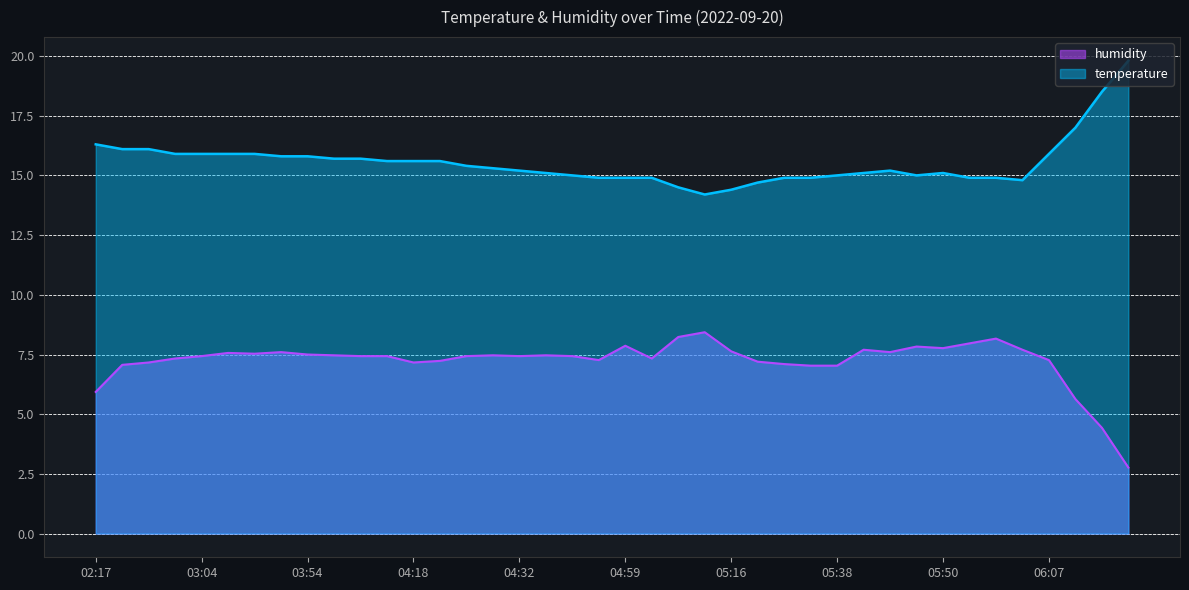

Where is the first local minimum for temperature?

05:13